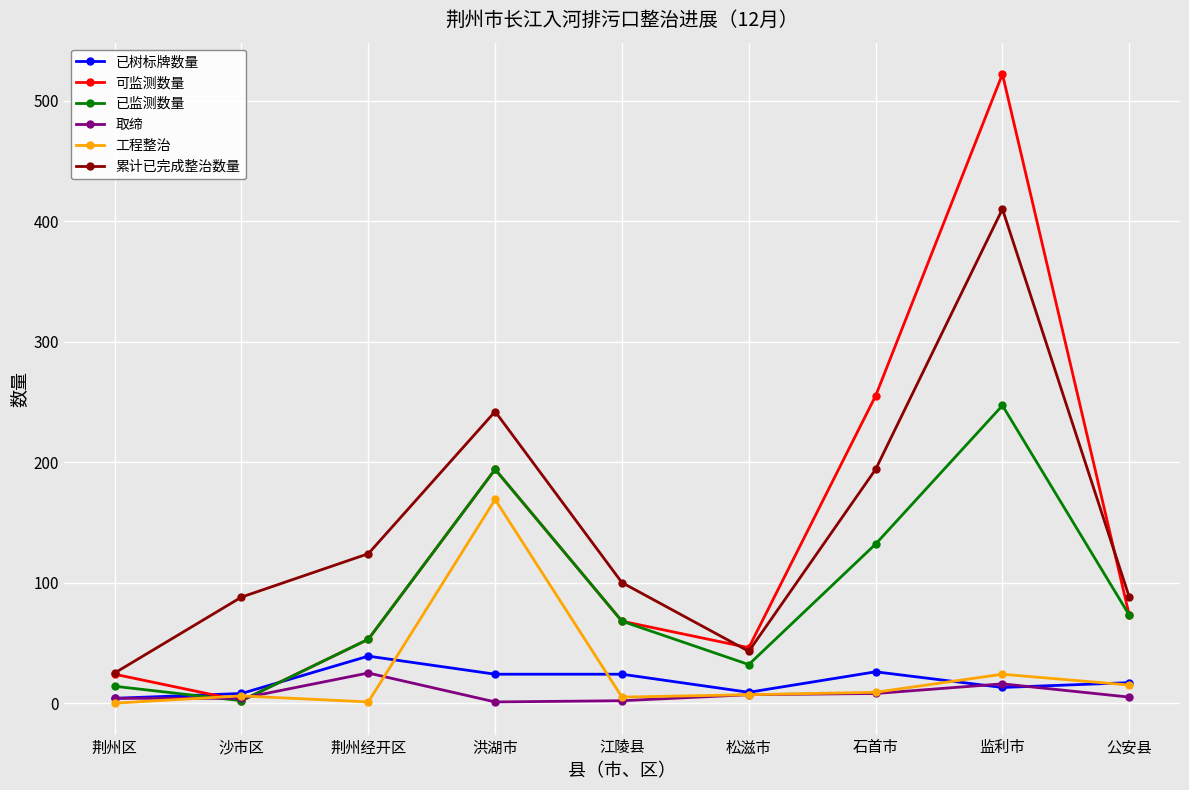

At which label does 已树标牌数量 reach its peak?

荆州经开区